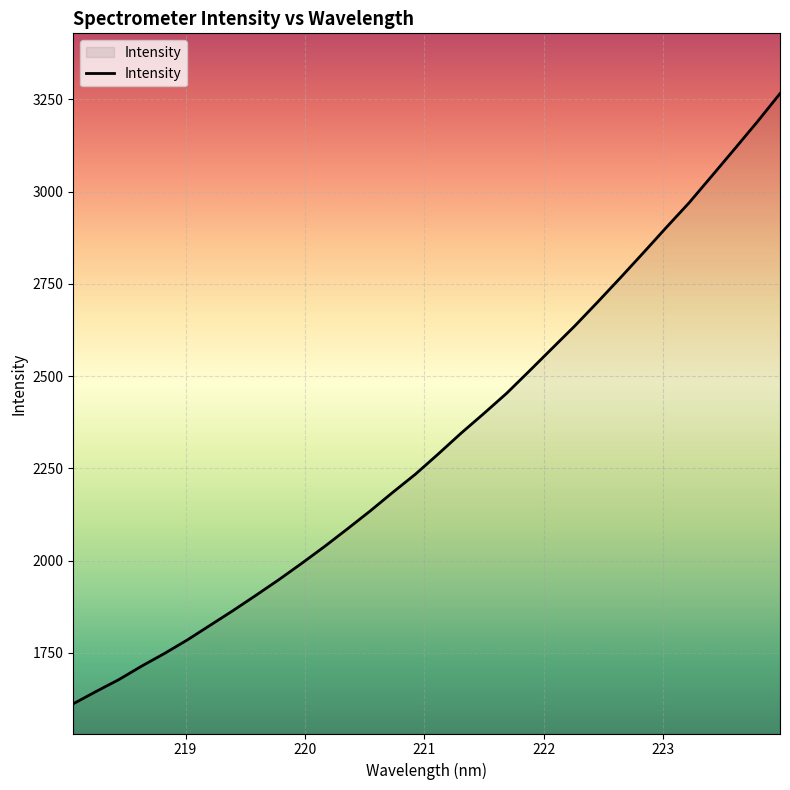

What is the average value?

2325.0